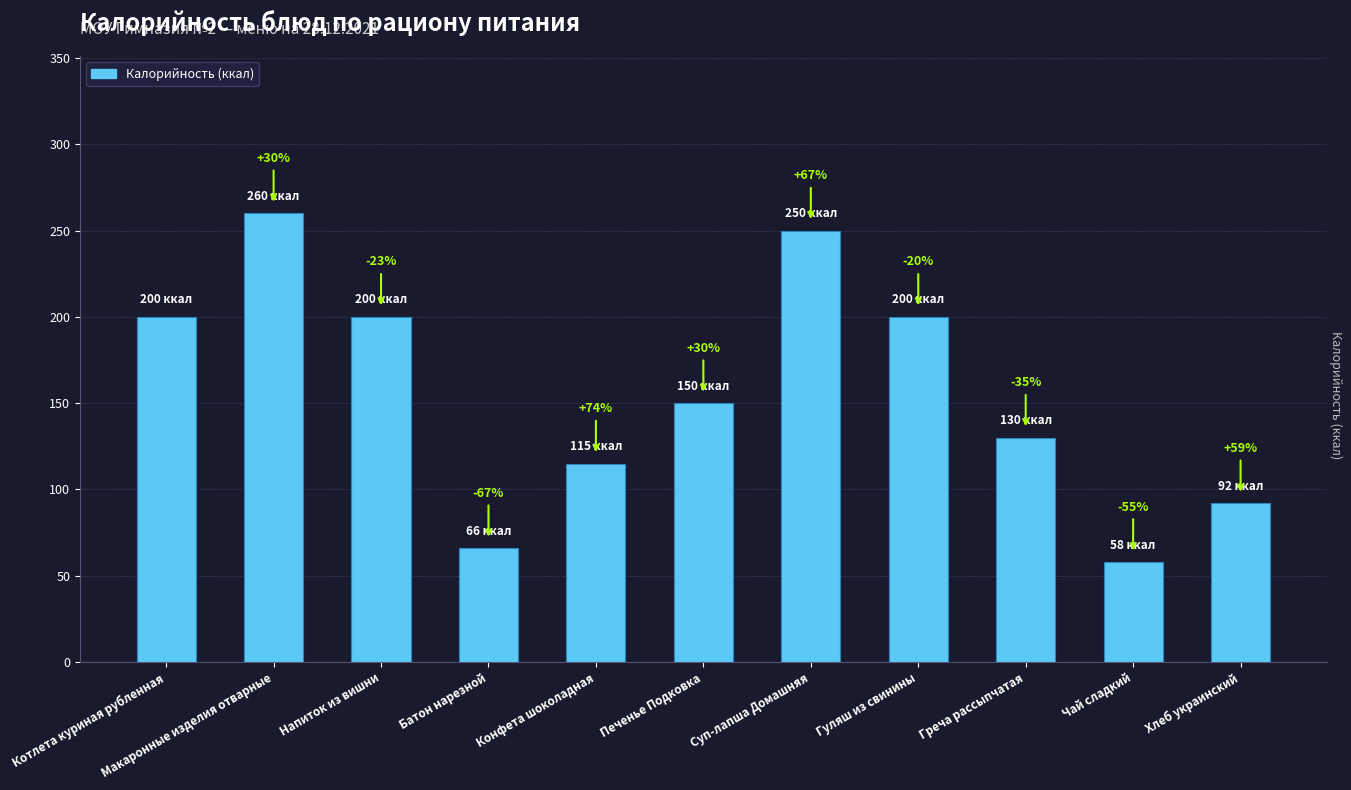

How many bars are there in total?

11